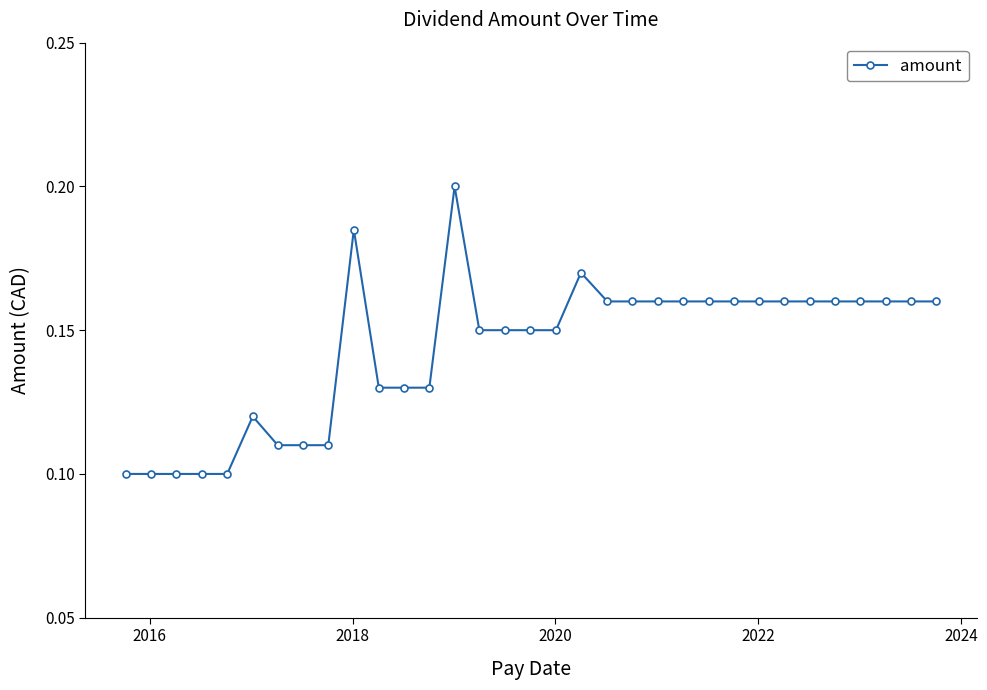

What is the sum of all values?

4.7